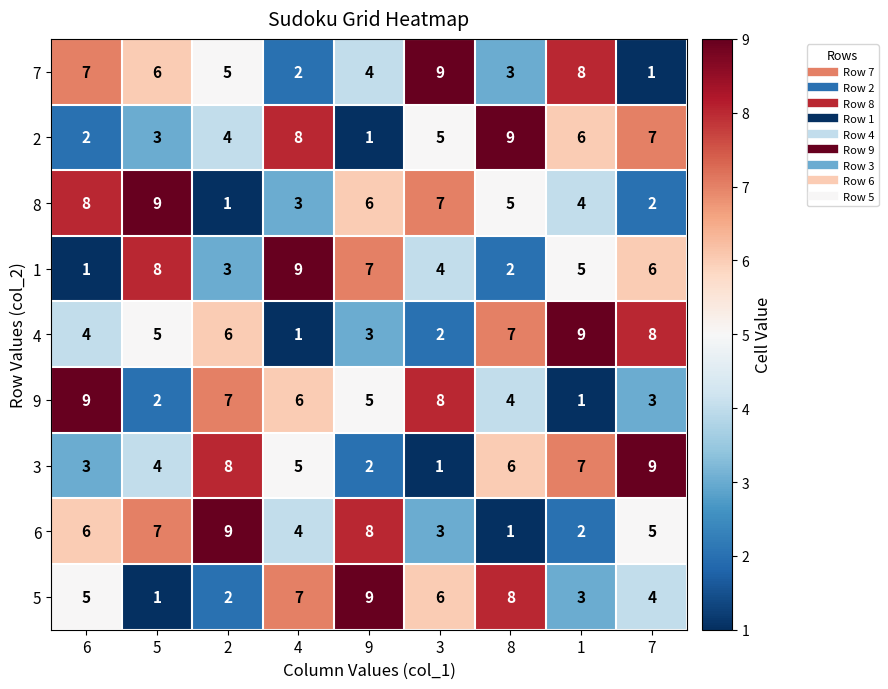

Count the 7 values in the range 3 to 7.

5